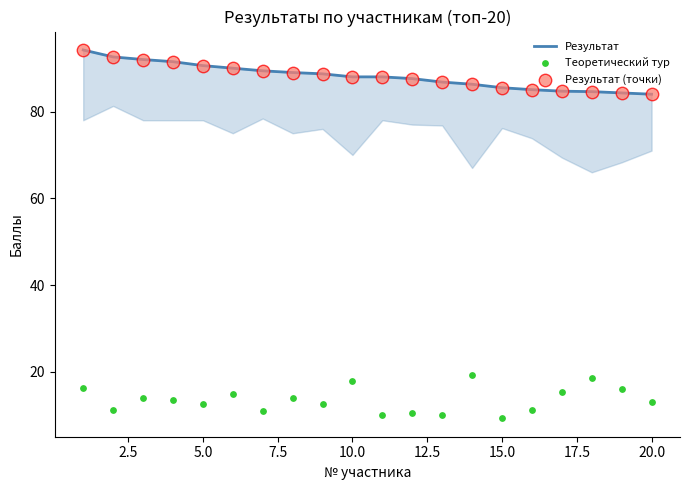

Is the value of Результат (точки) at 12.5 greater than the value of Теоретический тур at 14?

Yes